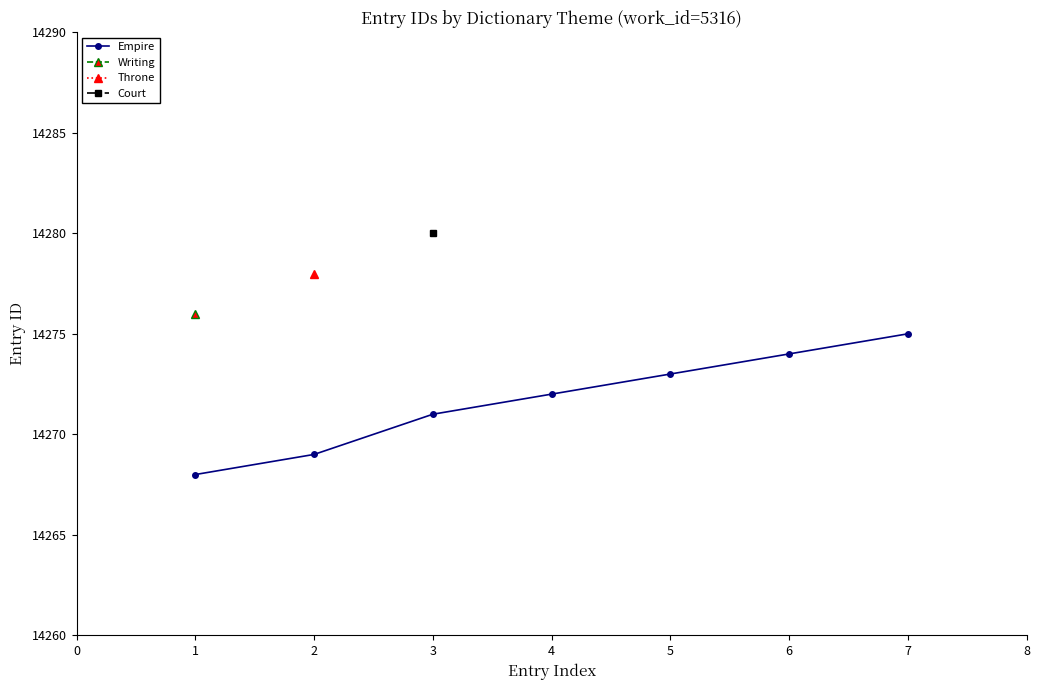

True or false: the data has more than 1 interior local peaks.

False